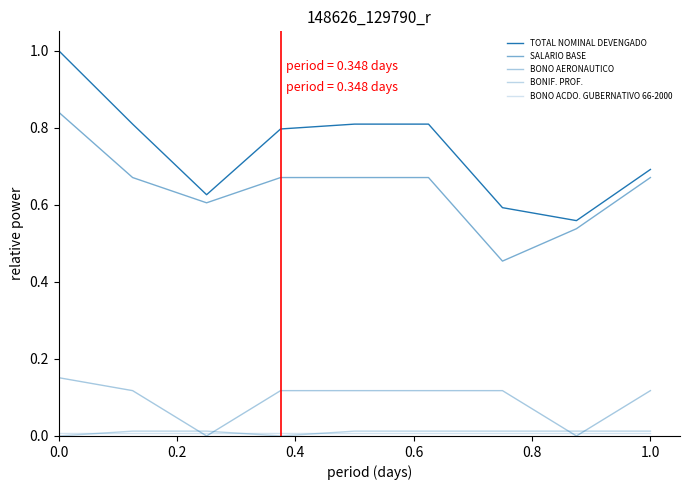

Is this an area chart (filled region under the line)?

No